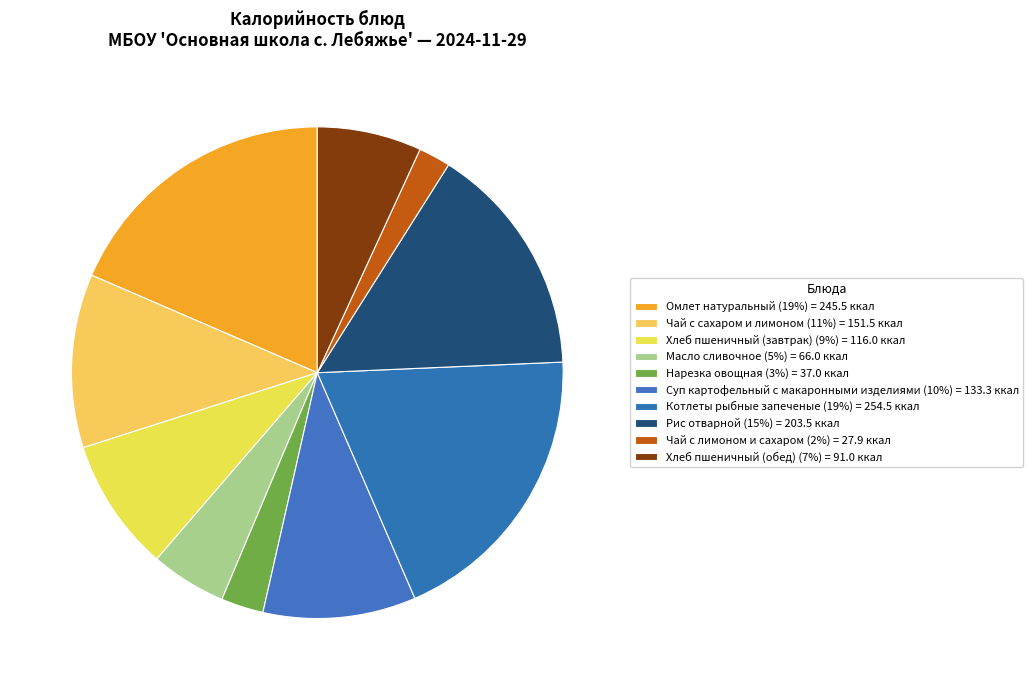

To the nearest percent, what is the difference between the Хлеб пшеничный (завтрак) and Котлеты рыбные запеченые slice percentages?

10%